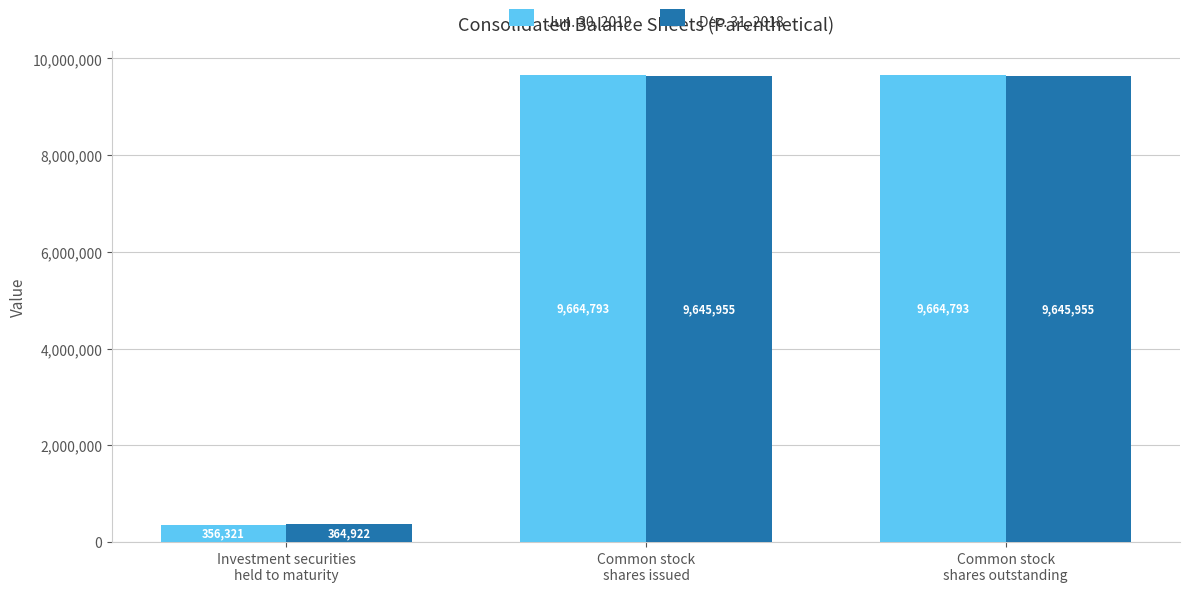

Reading right to left, list all the values displayed in this chart.

Jun. 30, 2019: 9664793	9664793	356321
Dec. 31, 2018: 9645955	9645955	364922